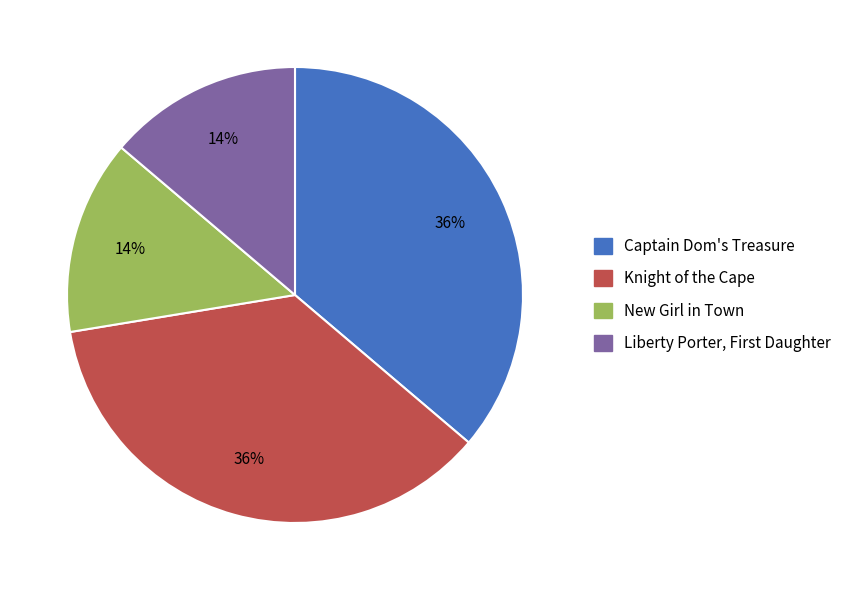

To the nearest percent, what is the difference between the largest and smallest slice percentages?

22%